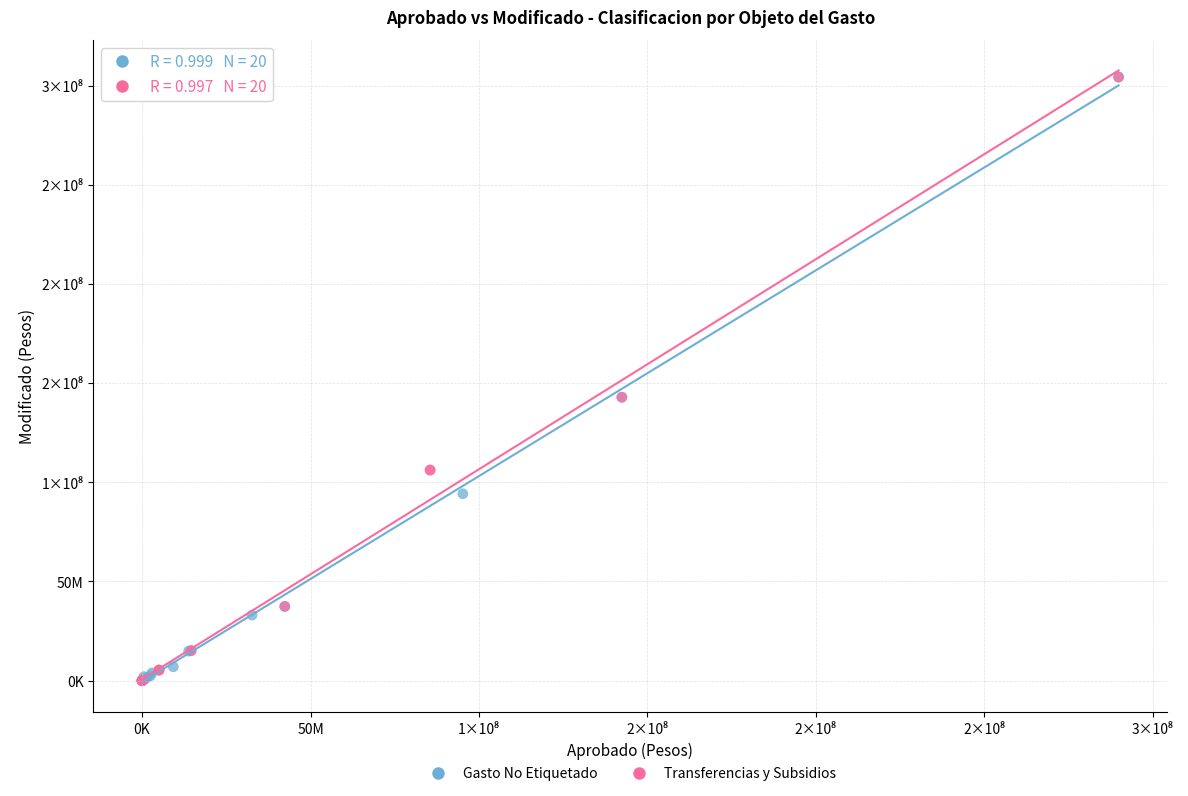

What are all the series names shown in the legend?

Gasto No Etiquetado, Transferencias y Subsidios